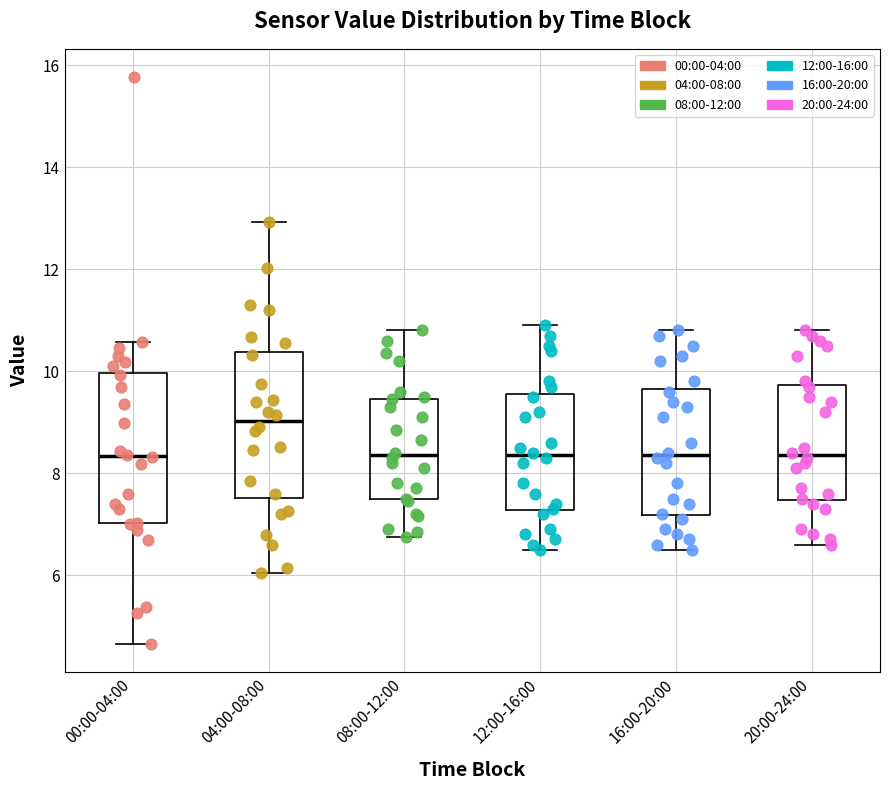

Reading left to right, transcribe this box plot: for each box, give where its median line is, the range the box spans, and where its two whiskers end, as read against the y-axis. The values are not printed on the chart, so give them approximately, as read against the axis.

00:00-04:00: median 8.4, box 7.0 to 10.0, whiskers 4.6 to 10.6
04:00-08:00: median 9.0, box 7.6 to 10.4, whiskers 6.0 to 13.0
08:00-12:00: median 8.4, box 7.4 to 9.4, whiskers 6.8 to 10.8
12:00-16:00: median 8.4, box 7.2 to 9.6, whiskers 6.6 to 11.0
16:00-20:00: median 8.4, box 7.2 to 9.6, whiskers 6.6 to 10.8
20:00-24:00: median 8.4, box 7.4 to 9.8, whiskers 6.6 to 10.8